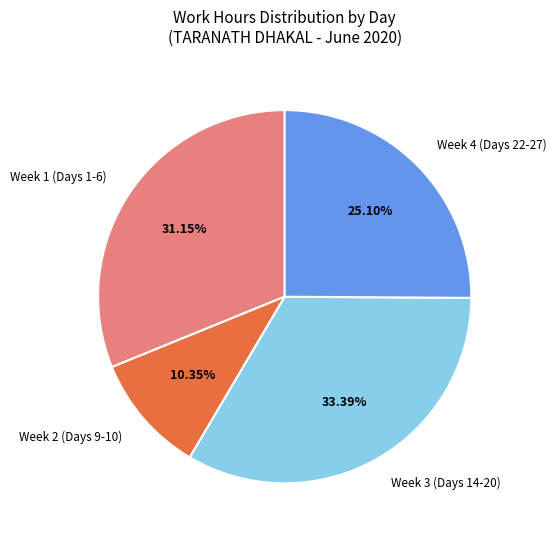

Is there any slice that represents more than half of the pie?

No